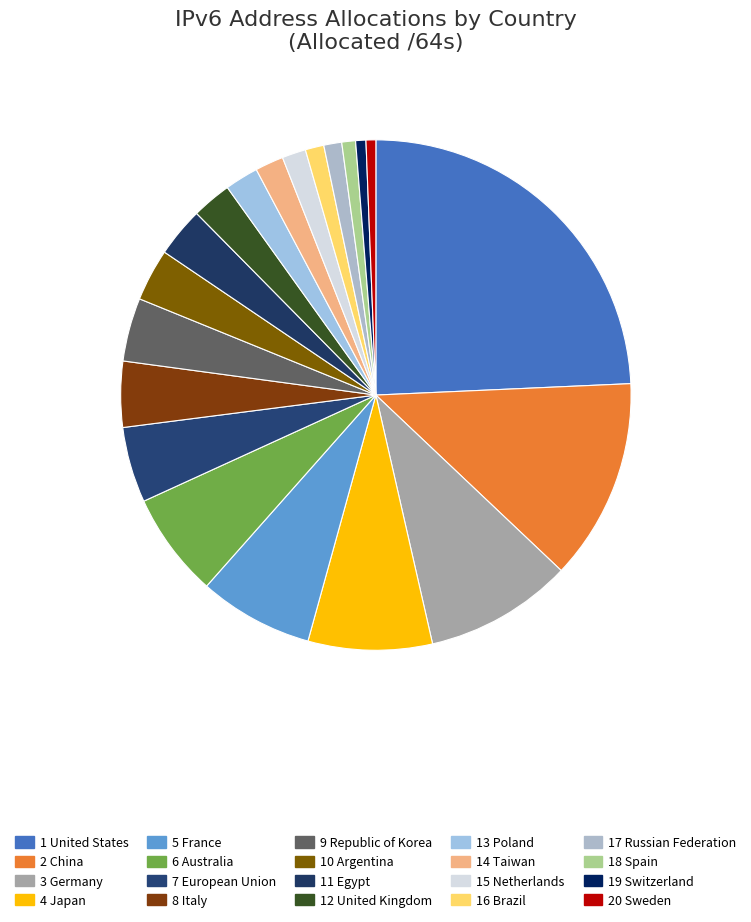

To the nearest percent, what is the difference between the largest and smallest slice percentages?

24%